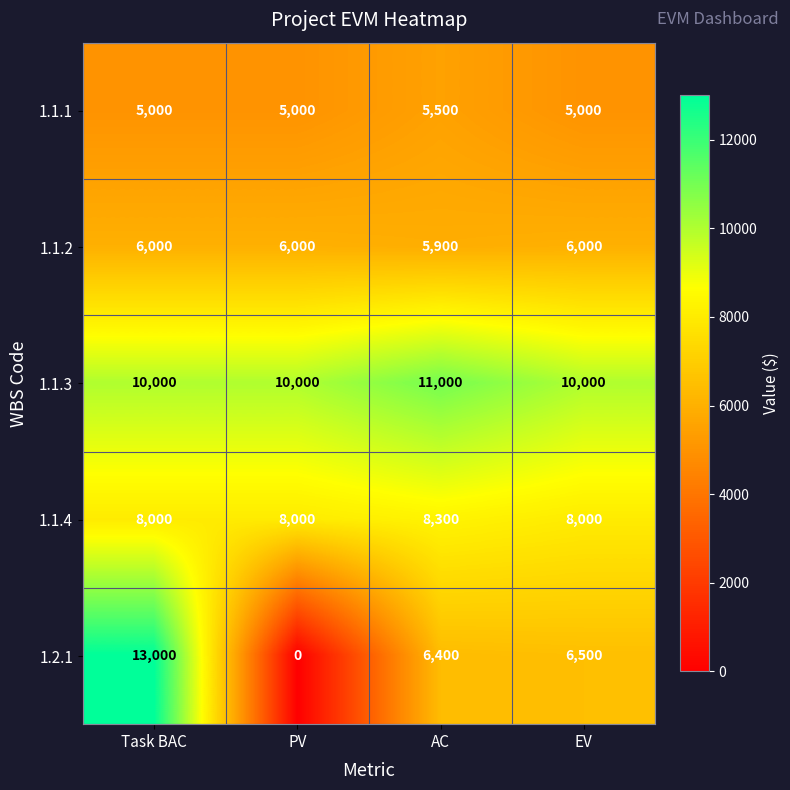

What is the difference between the second highest and second lowest values in the 1.2.1 series?

100